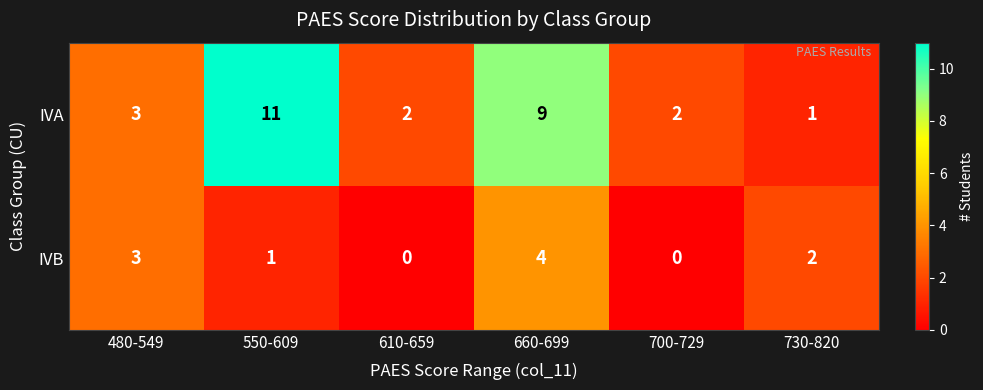

Is it true that IVB equals 0 at 700-729?

True